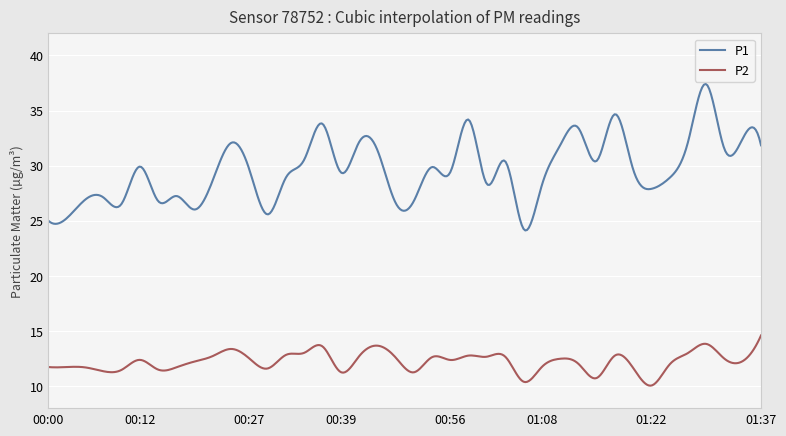

How many categories are shown in the chart?

400